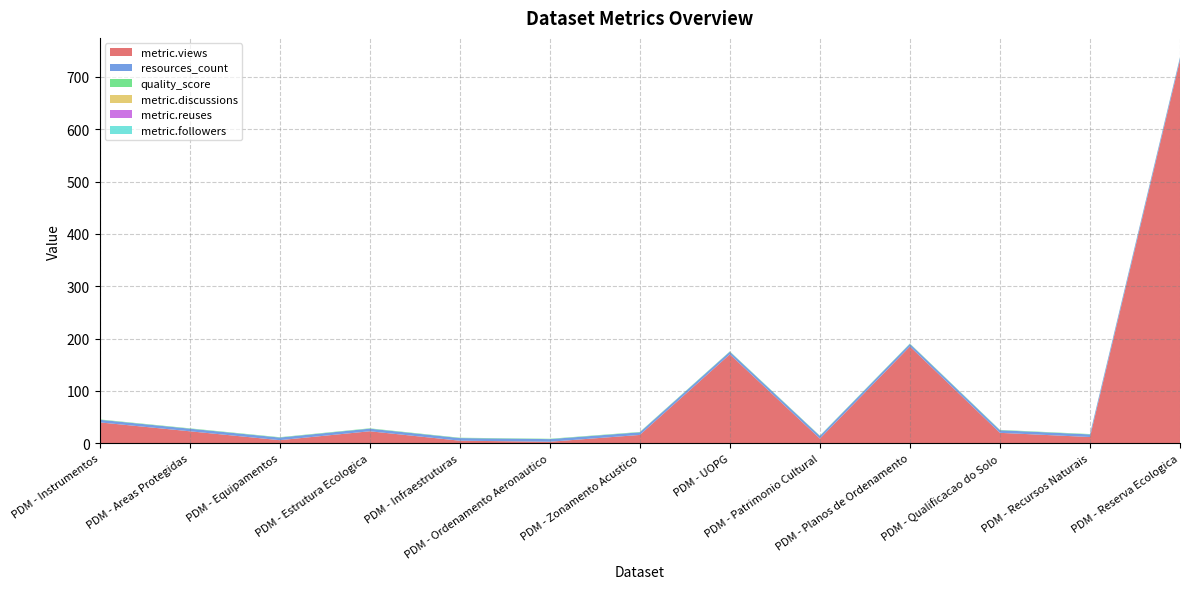

Reading right to left, what are all the values shown in this chart?

metric.views: 732.0	12.0	20.0	185.0	9.0	170.0	16.0	3.0	5.0	23.0	6.0	23.0	40.0
resources_count: 5.0	5.0	5.0	5.0	5.0	5.0	5.0	5.0	5.0	5.0	5.0	5.0	5.0
quality_score: 0.7	0.7	0.7	0.7	0.7	0.7	0.7	0.7	0.7	0.7	0.7	0.7	0.7
metric.discussions: 0.0	0.0	0.0	0.0	0.0	0.0	0.0	0.0	0.0	0.0	0.0	0.0	0.0
metric.reuses: 0.0	0.0	0.0	0.0	0.0	0.0	0.0	0.0	0.0	0.0	0.0	0.0	0.0
metric.followers: 0.0	0.0	0.0	0.0	0.0	0.0	0.0	0.0	0.0	0.0	0.0	0.0	0.0